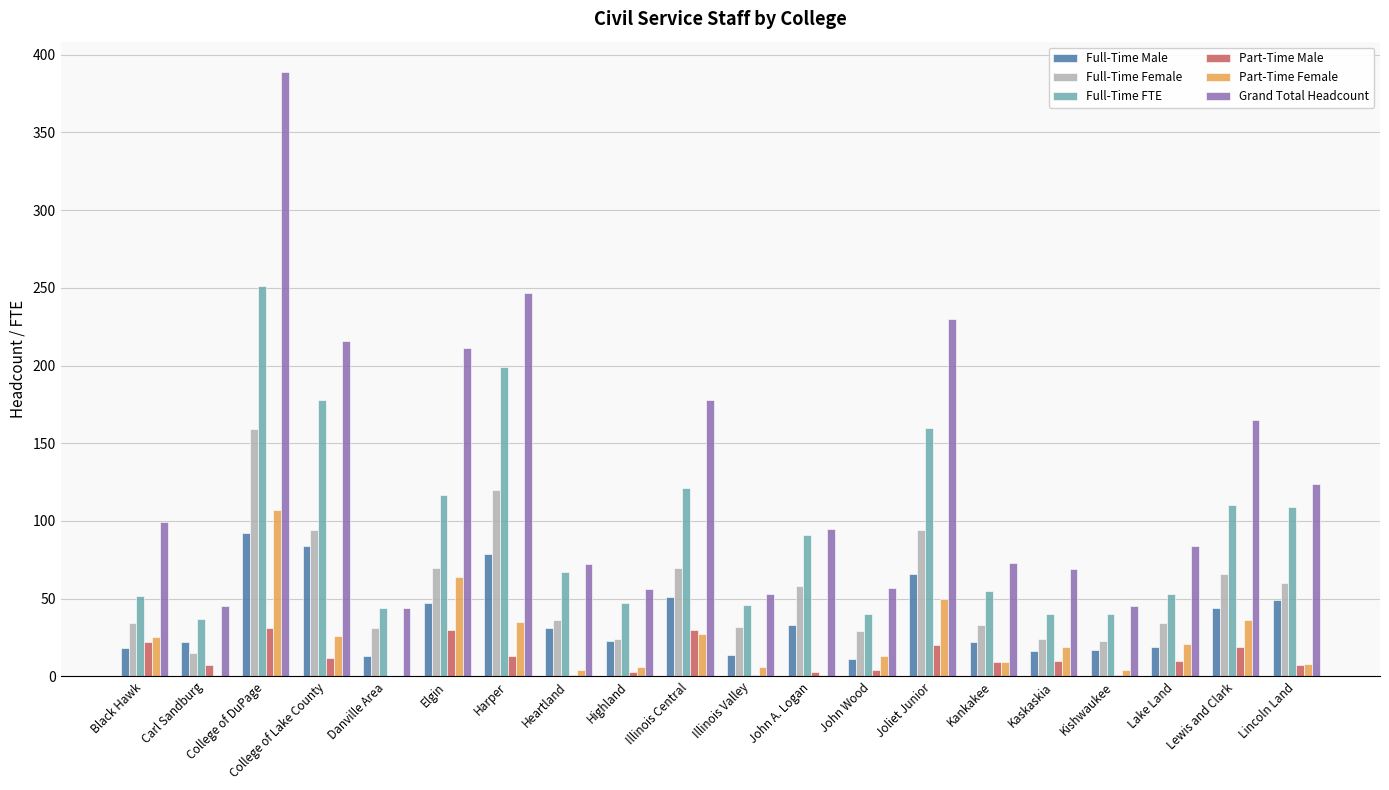

What is the maximum value for Full-Time FTE?

251